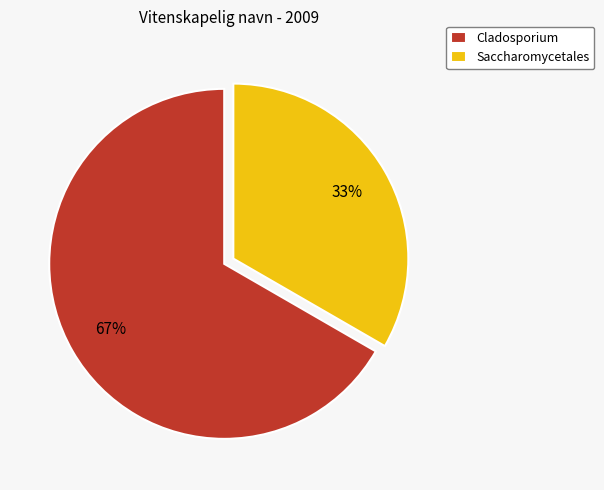

Does Saccharomycetales represent more than half of the total?

No